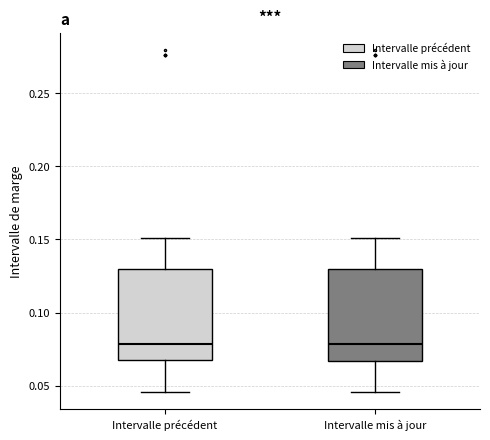

Where is the lower edge of the box for Intervalle mis à jour on the y-axis? The values are not printed on the chart, so give them approximately, as read against the axis.

0.065